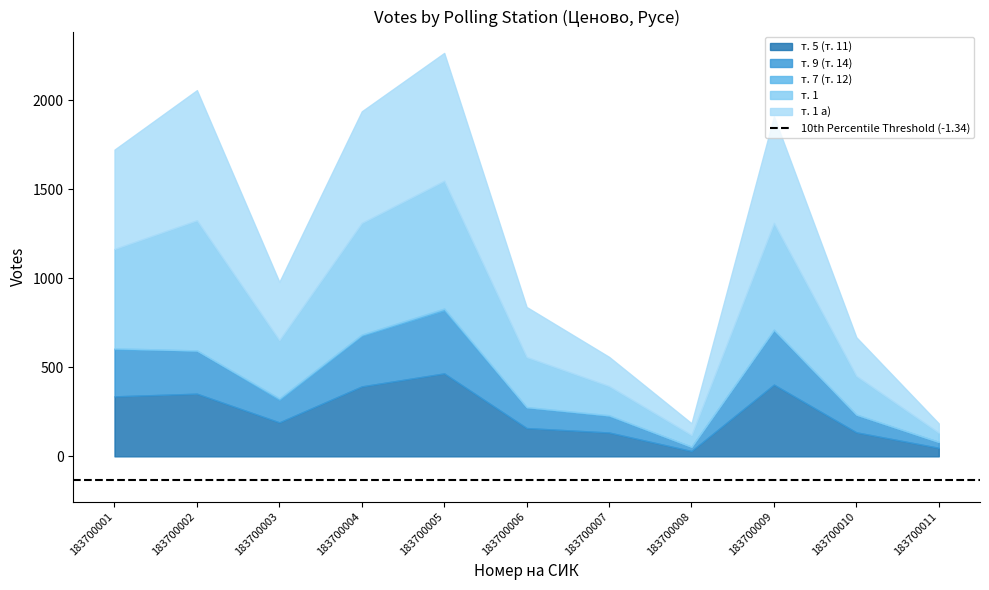

What is the spread (max minus min) of values at 183700006?

278